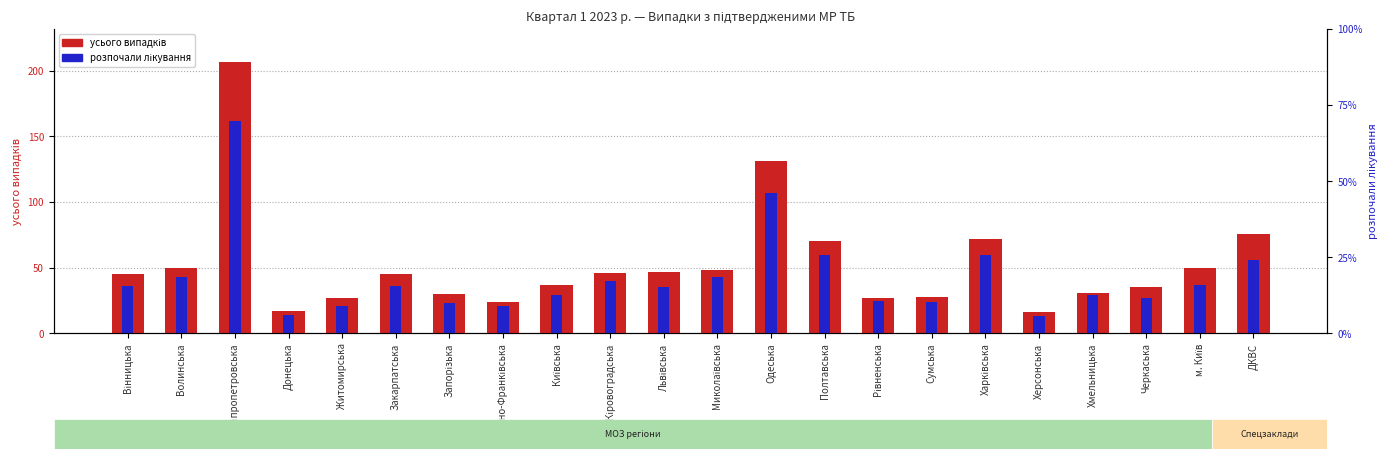

What is the greatest value displayed?

207